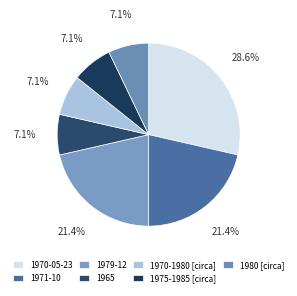

Does 1980 [circa] represent more than half of the total?

No